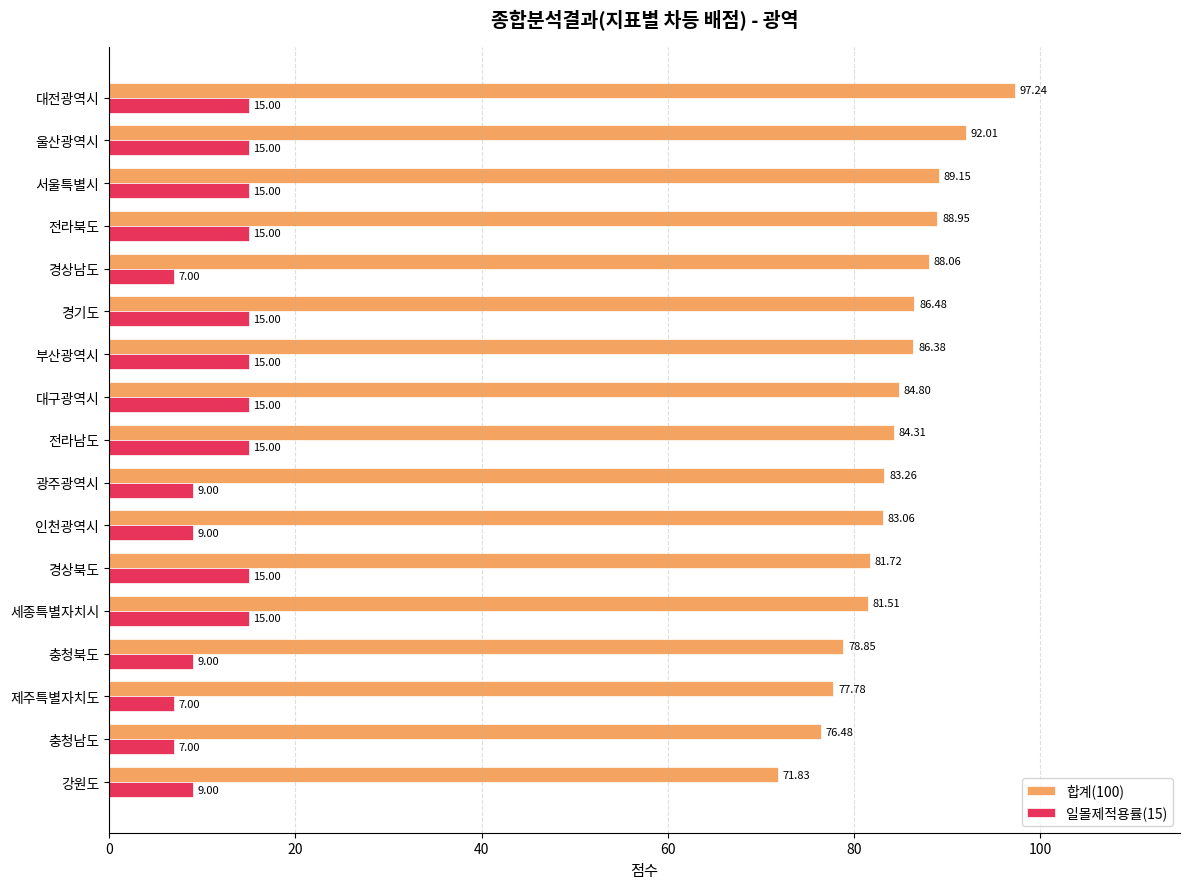

Rank the series by their maximum value, from lowest to highest.

일몰제적용률(15), 합계(100)